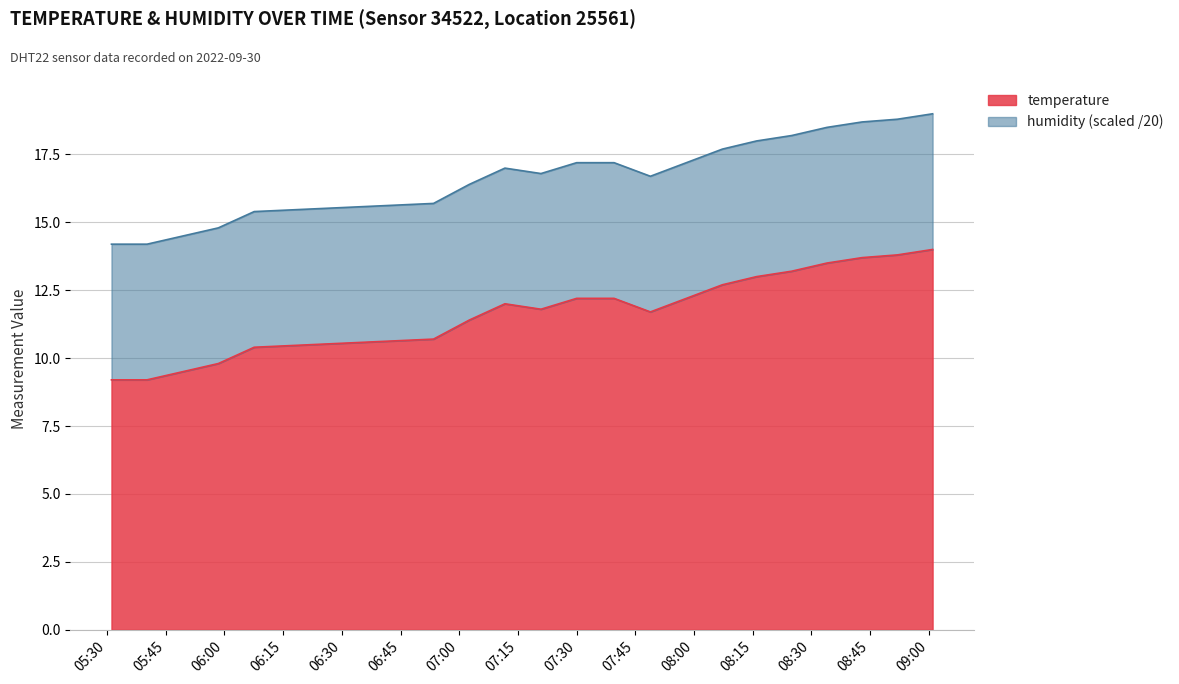

What is the maximum value for temperature?

14.0